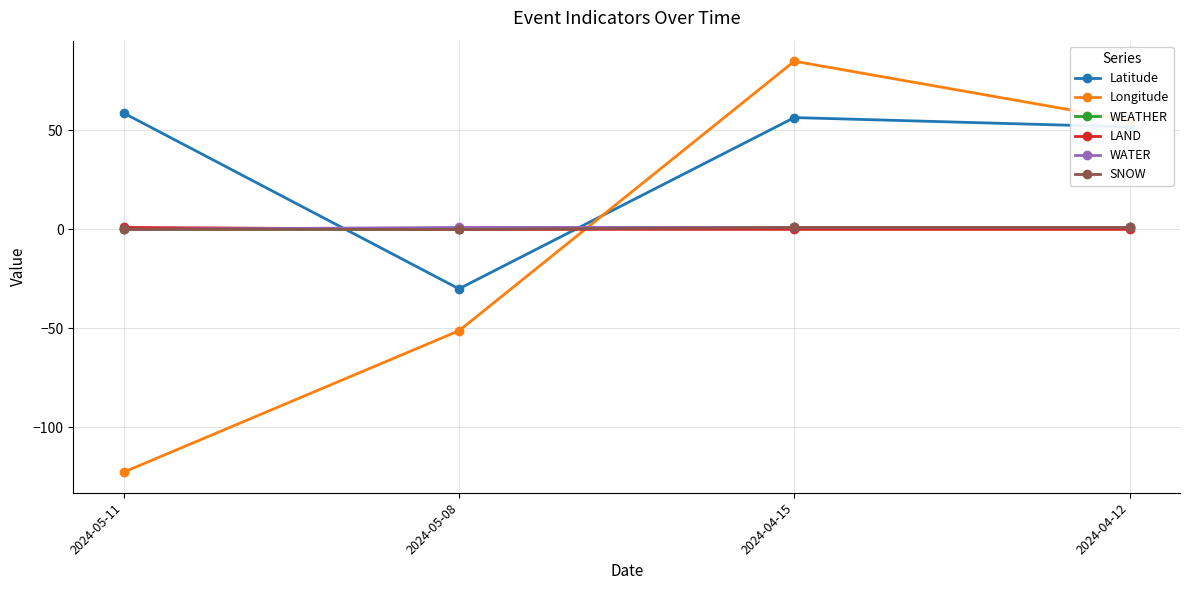

Is this an area chart (filled region under the line)?

No